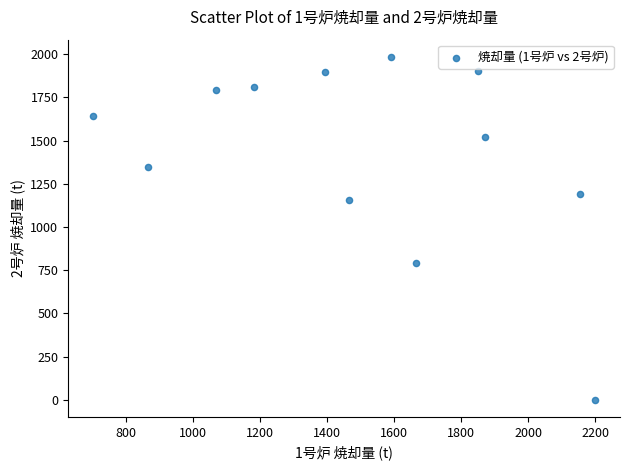

What Y value in the scatter plot is closest to 992?

1157.7